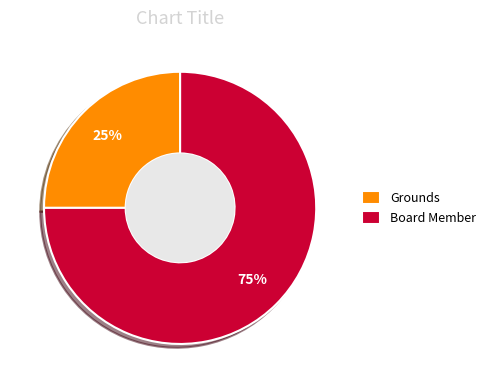

Combined, do Grounds and Board Member account for over 50%?

Yes